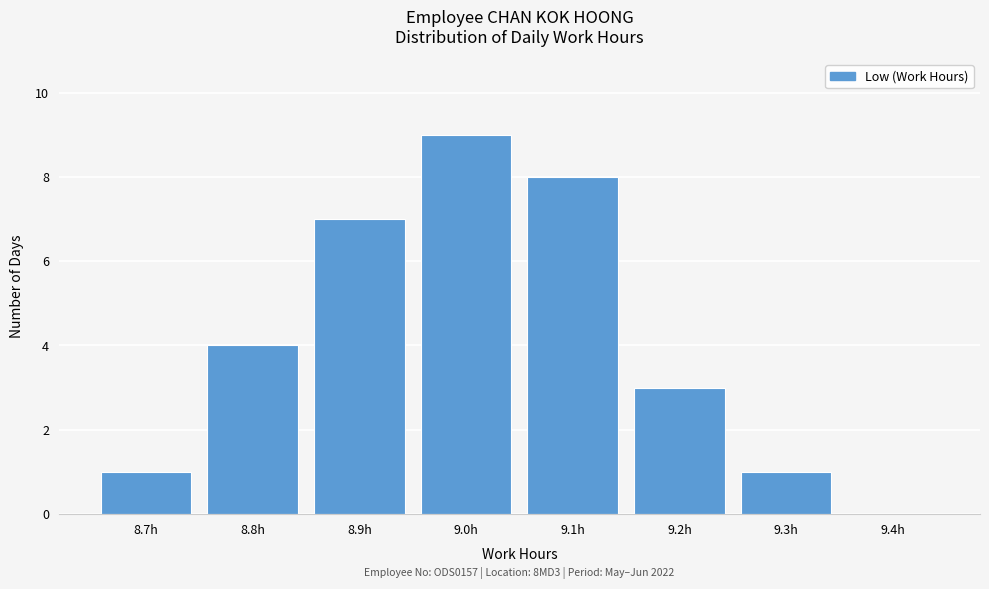

Reading right to left, extract all data points from this chart.

9.4h=0	9.3h=1	9.2h=3	9.1h=8	9.0h=9	8.9h=7	8.8h=4	8.7h=1